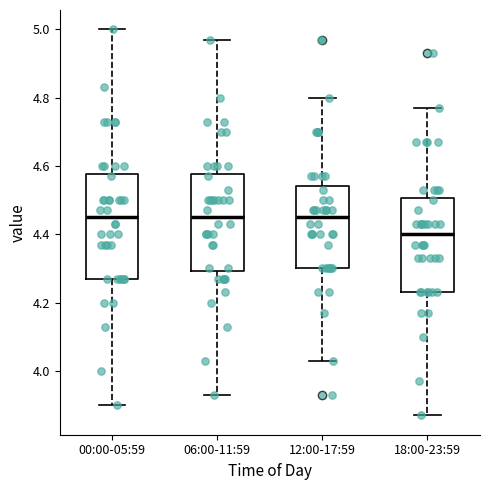

Which box is the tallest, from its lower edge to its upper edge?

00:00-05:59